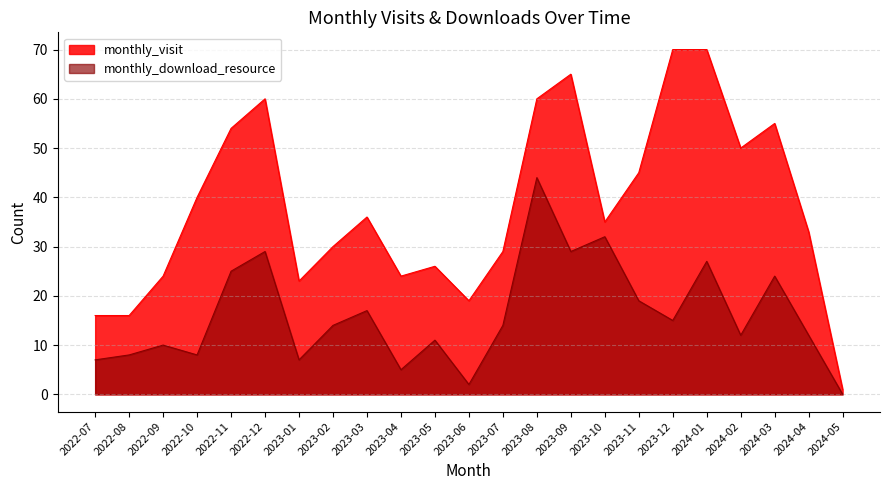

True or false: monthly_download_resource and monthly_visit cross at least once.

False